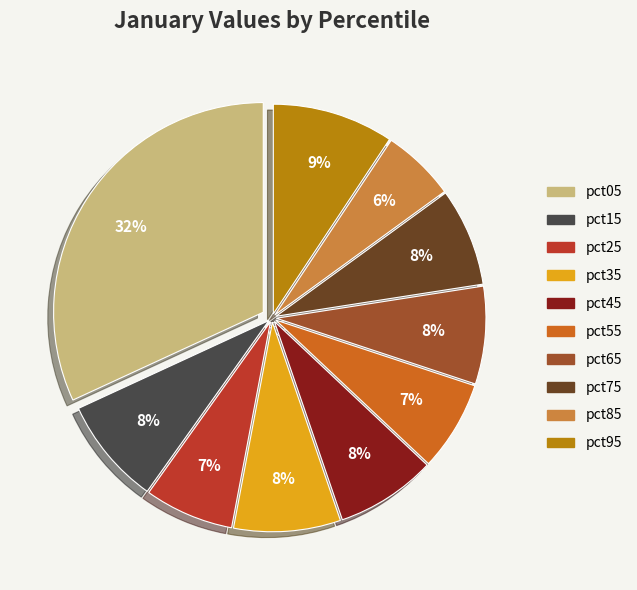

Which slice is the smallest?

pct85